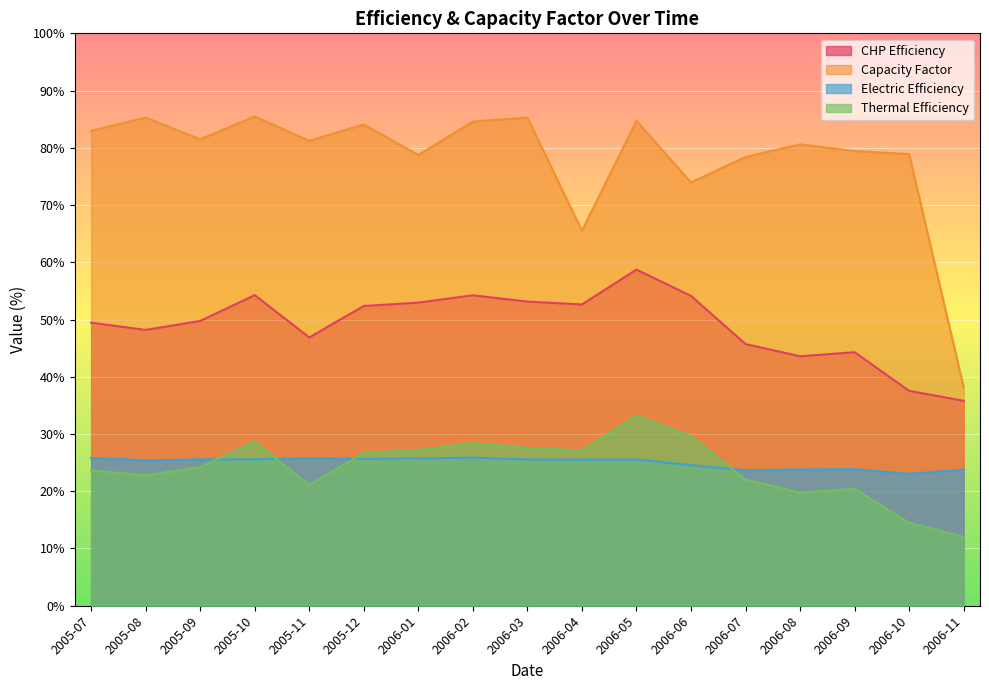

Reading left to right, what are all the values shown in this chart?

Electric Efficiency: 2005-07=25.8	2005-08=25.4	2005-09=25.6	2005-10=25.6	2005-11=25.8	2005-12=25.7	2006-01=25.7	2006-02=25.9	2006-03=25.6	2006-04=25.5	2006-05=25.5	2006-06=24.6	2006-07=23.7	2006-08=23.8	2006-09=23.9	2006-10=23.0	2006-11=23.8
Thermal Efficiency: 2005-07=23.6	2005-08=22.8	2005-09=24.2	2005-10=28.7	2005-11=21.1	2005-12=26.7	2006-01=27.2	2006-02=28.4	2006-03=27.6	2006-04=27.1	2006-05=33.2	2006-06=29.6	2006-07=22.0	2006-08=19.8	2006-09=20.4	2006-10=14.5	2006-11=12.0
CHP Efficiency: 2005-07=49.4	2005-08=48.2	2005-09=49.8	2005-10=54.3	2005-11=46.9	2005-12=52.4	2006-01=53.0	2006-02=54.2	2006-03=53.1	2006-04=52.6	2006-05=58.7	2006-06=54.1	2006-07=45.7	2006-08=43.6	2006-09=44.3	2006-10=37.5	2006-11=35.8
Capacity Factor: 2005-07=83.0	2005-08=85.3	2005-09=81.5	2005-10=85.5	2005-11=81.2	2005-12=84.1	2006-01=78.8	2006-02=84.6	2006-03=85.3	2006-04=65.5	2006-05=84.7	2006-06=73.9	2006-07=78.4	2006-08=80.6	2006-09=79.4	2006-10=78.9	2006-11=38.2